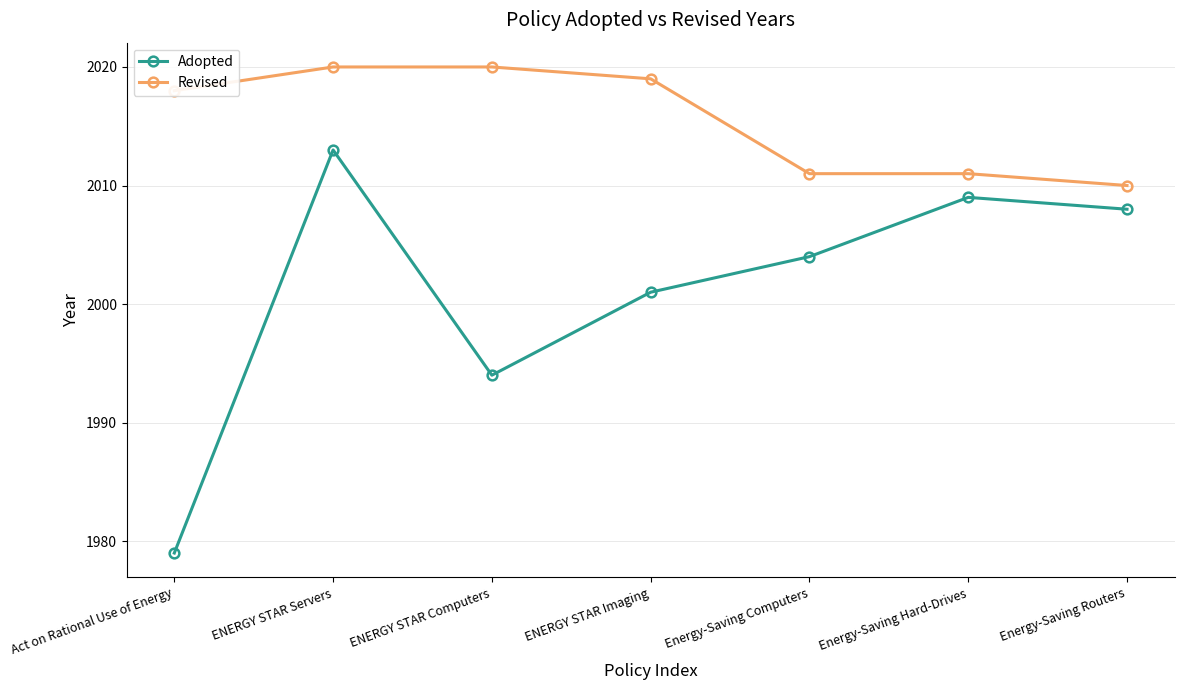

What is the sum of all Revised values?

14109